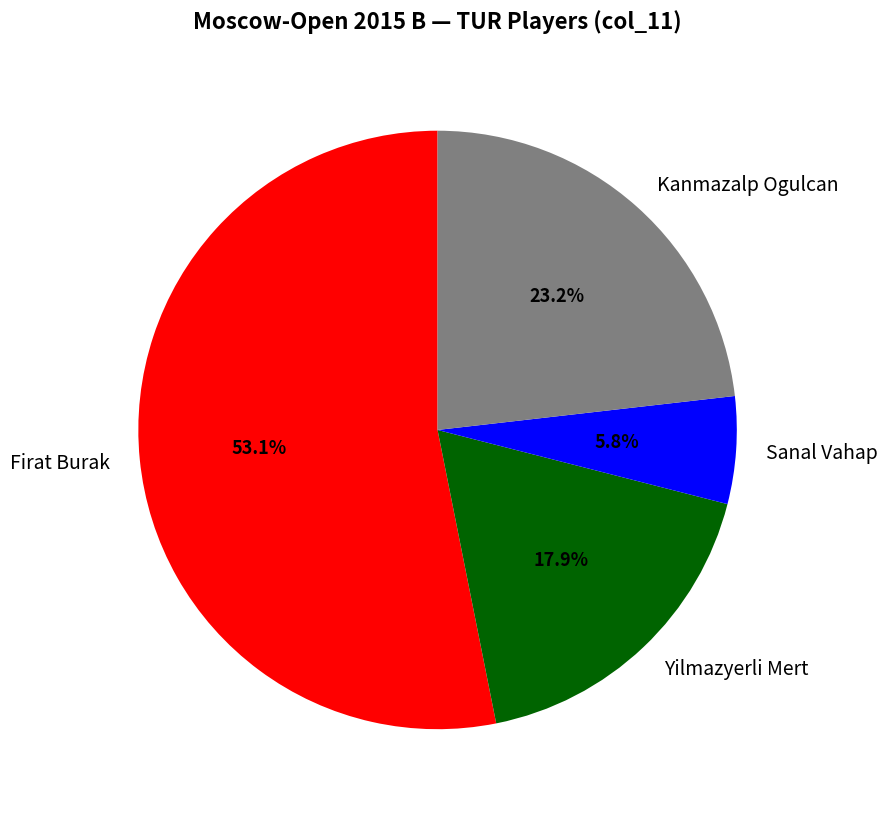

The Sanal Vahap slice represents 1% of the pie. True or false?

False